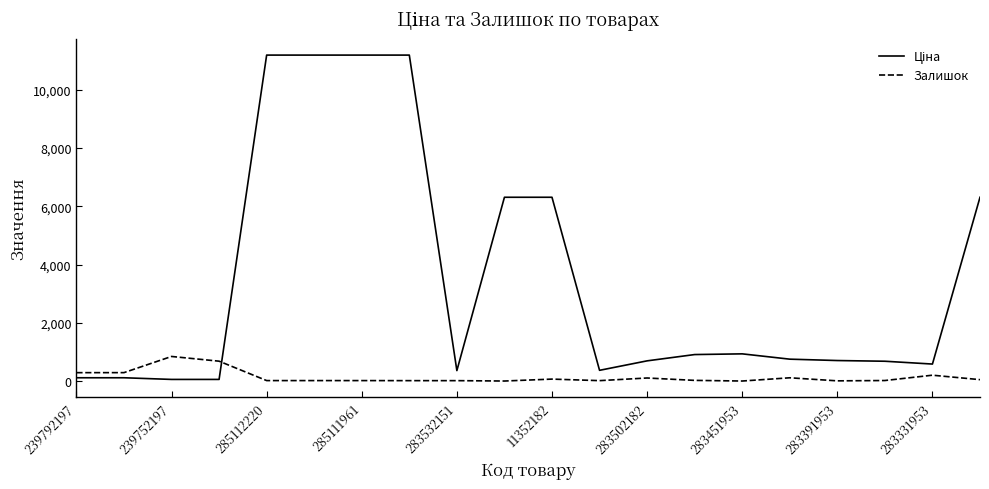

What is the greatest value displayed?

11188.2